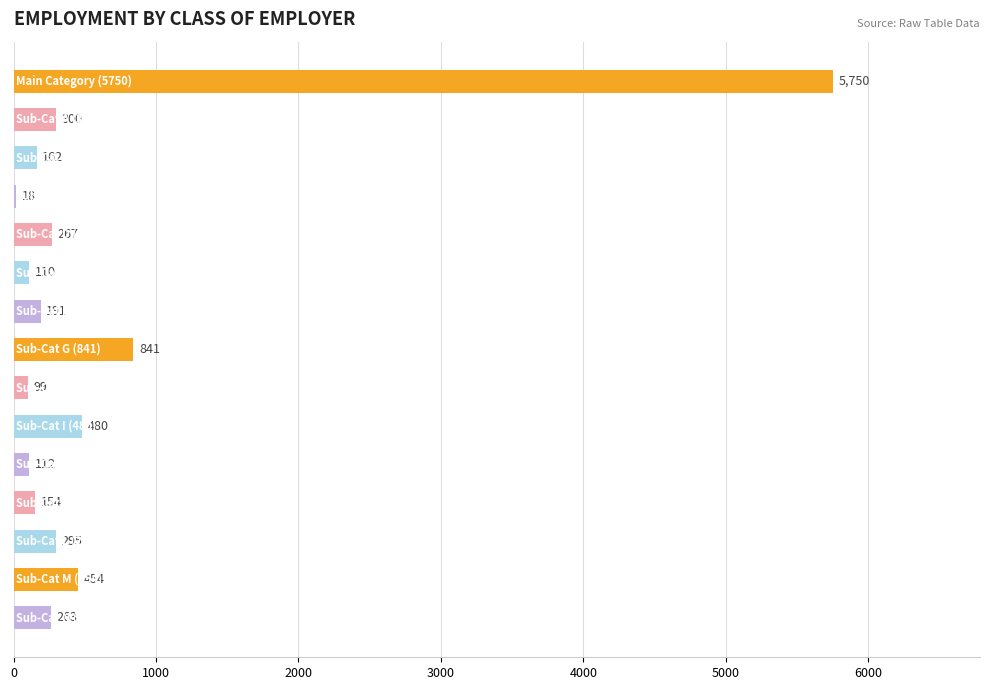

What is the maximum value shown in the chart?

5750